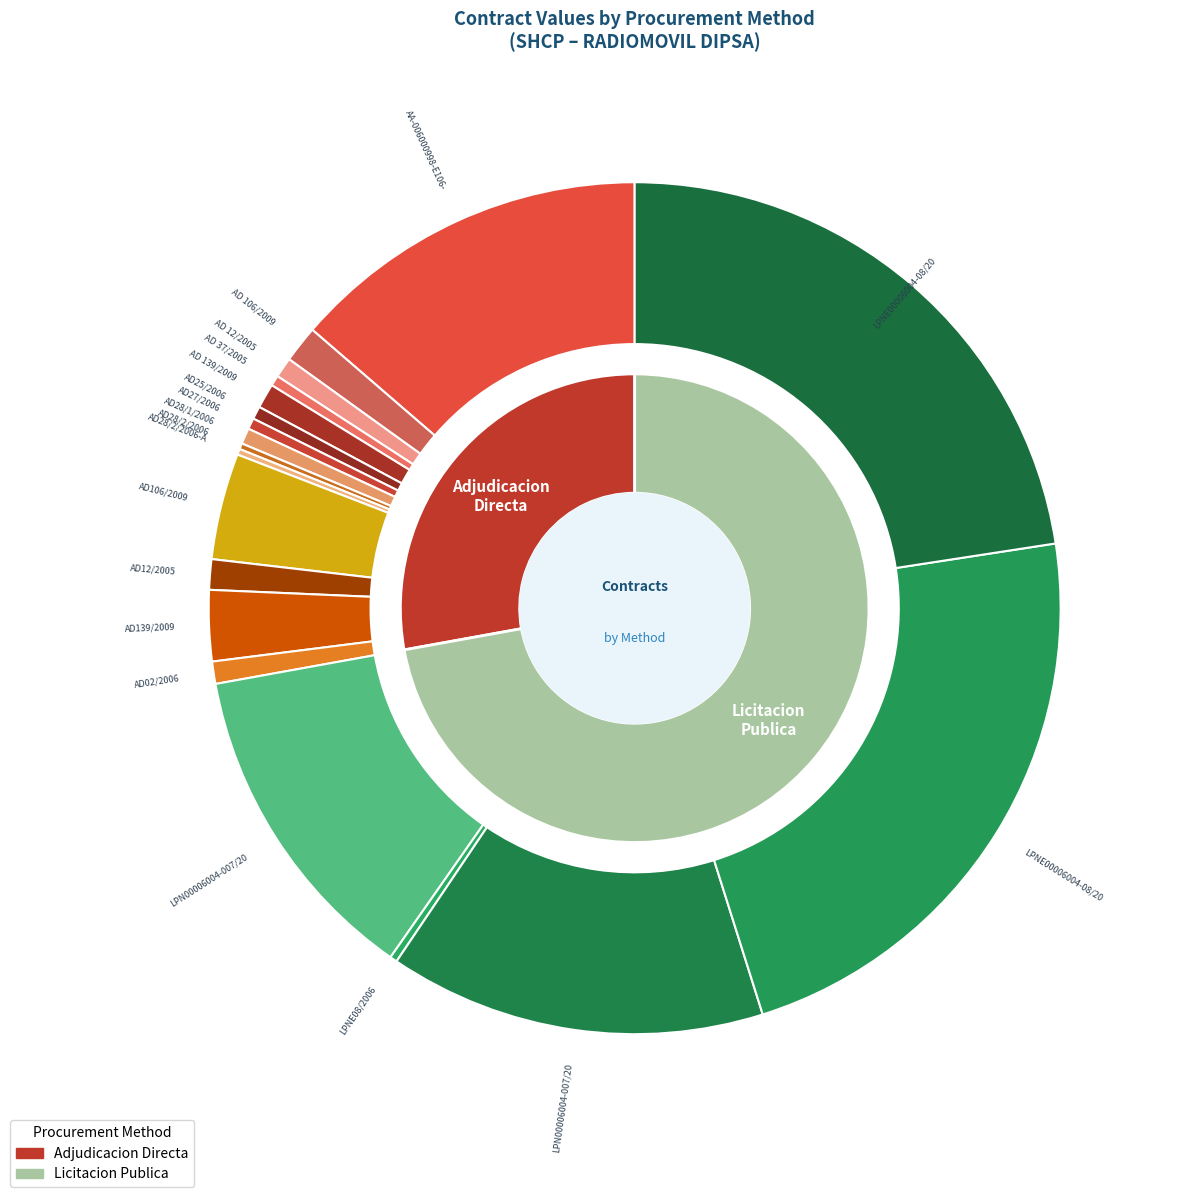

How many segments does this pie chart have?

19